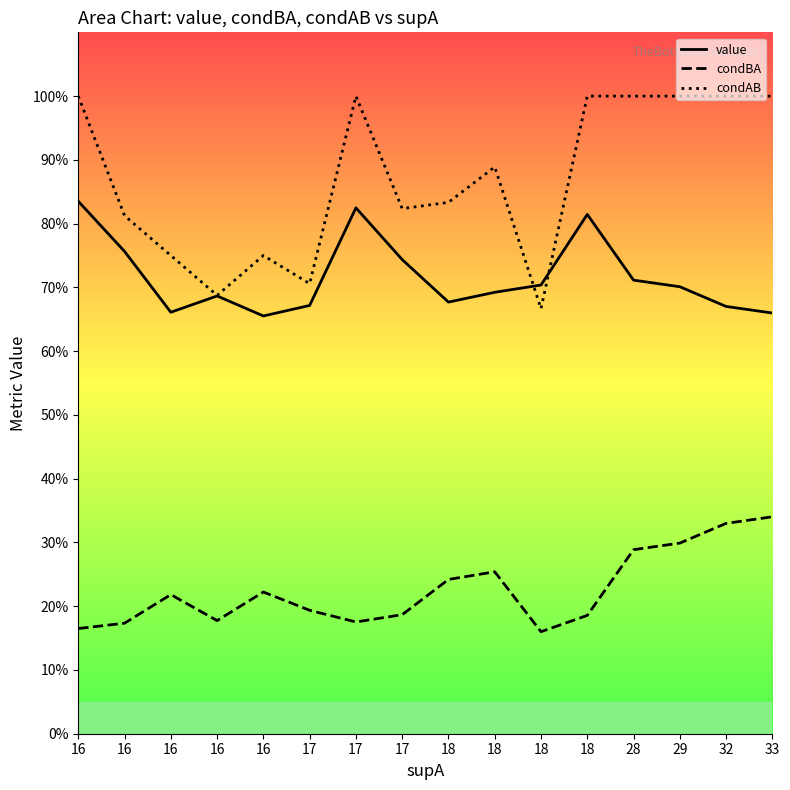

Between 17 and 18, which series saw the biggest shift?

condBA